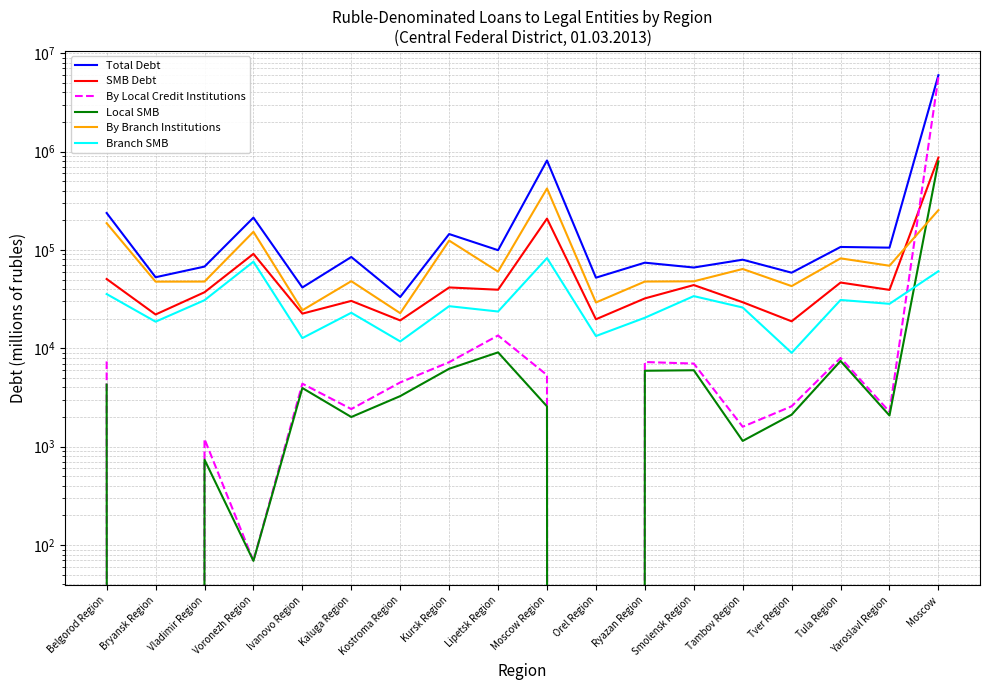

Is the value of Local SMB at Ryazan Region greater than the value of By Local Credit Institutions at Yaroslavl Region?

Yes